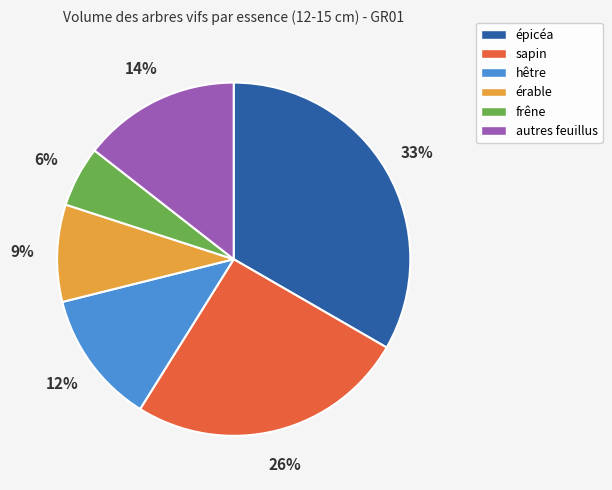

Rank the categories by value from highest to lowest.

épicéa, sapin, autres feuillus, hêtre, érable, frêne